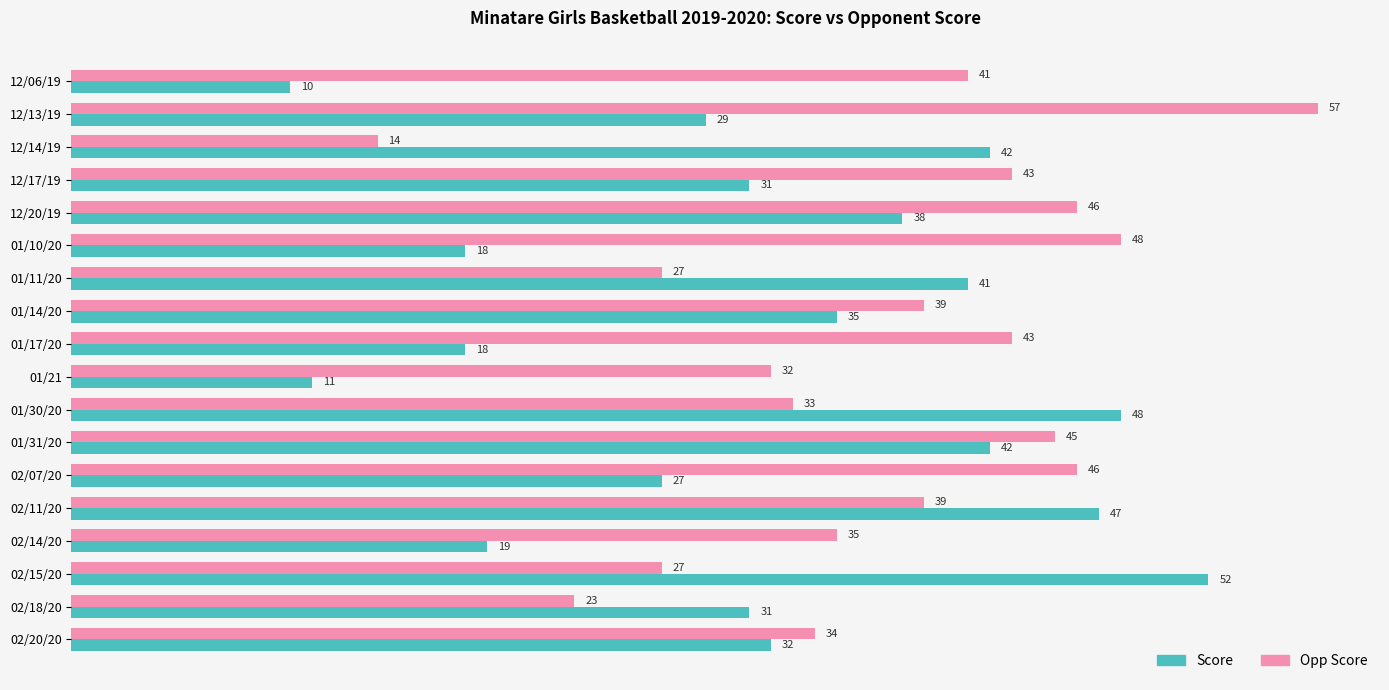

Where is Opp Score nearest to the value 35?

02/14/20